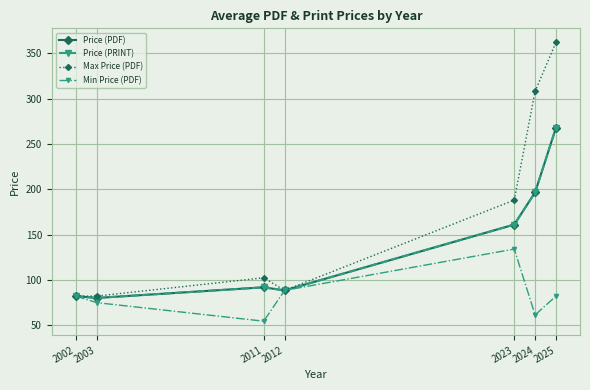

Is this an area chart (filled region under the line)?

No